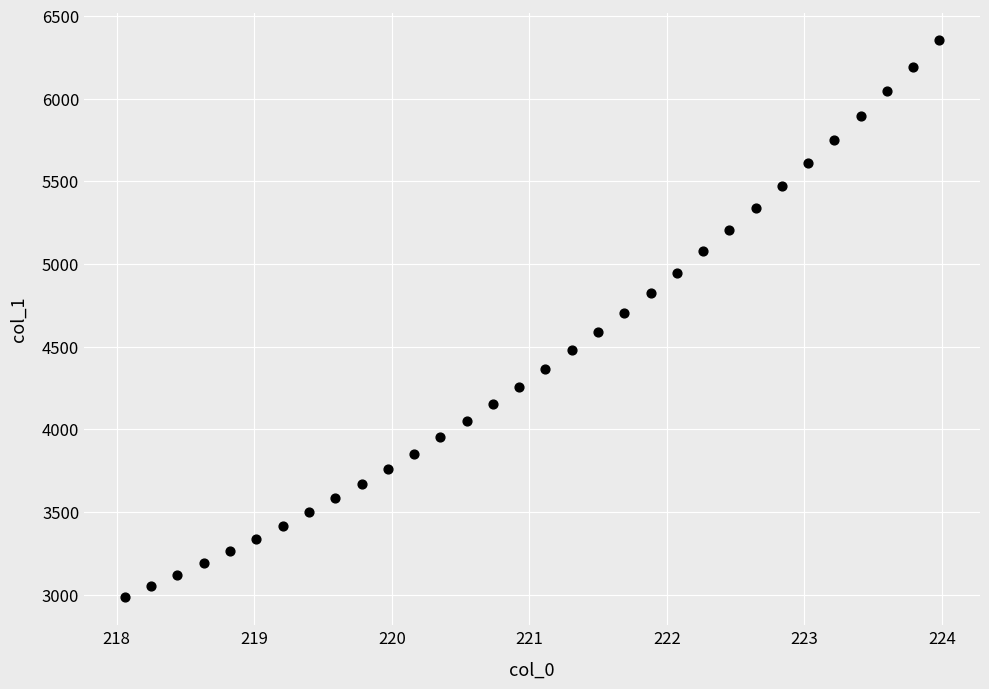

What is the range of X values (max minus min)?

5.9